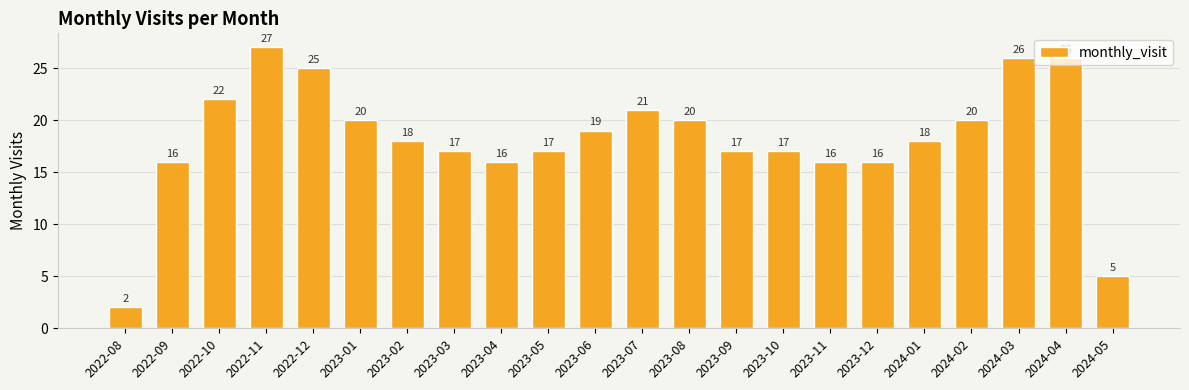

What is the difference between the maximum and second lowest values?

22